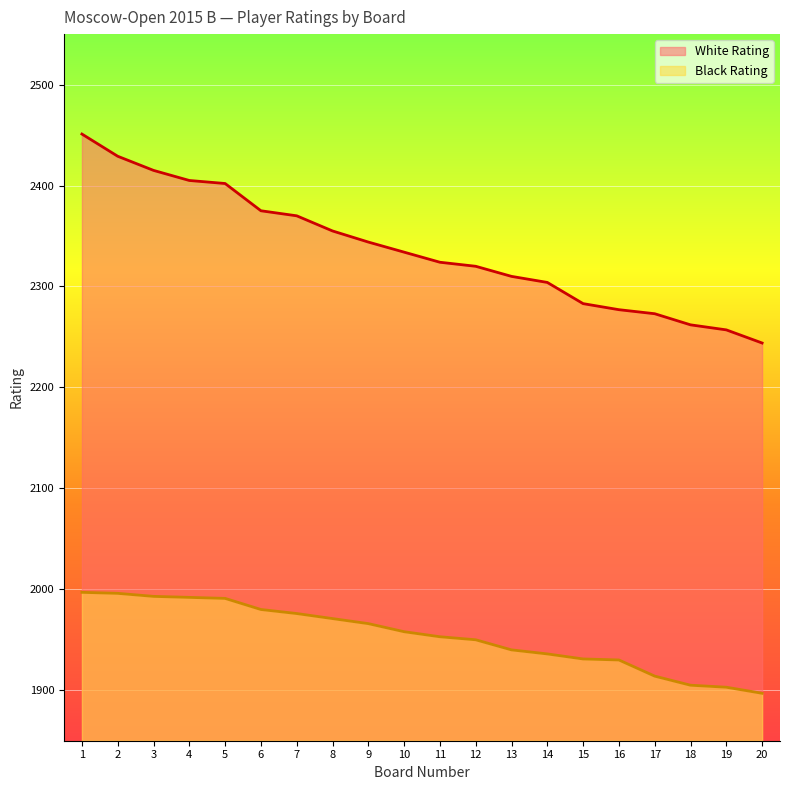

At which category is the sum across all series the highest?

1